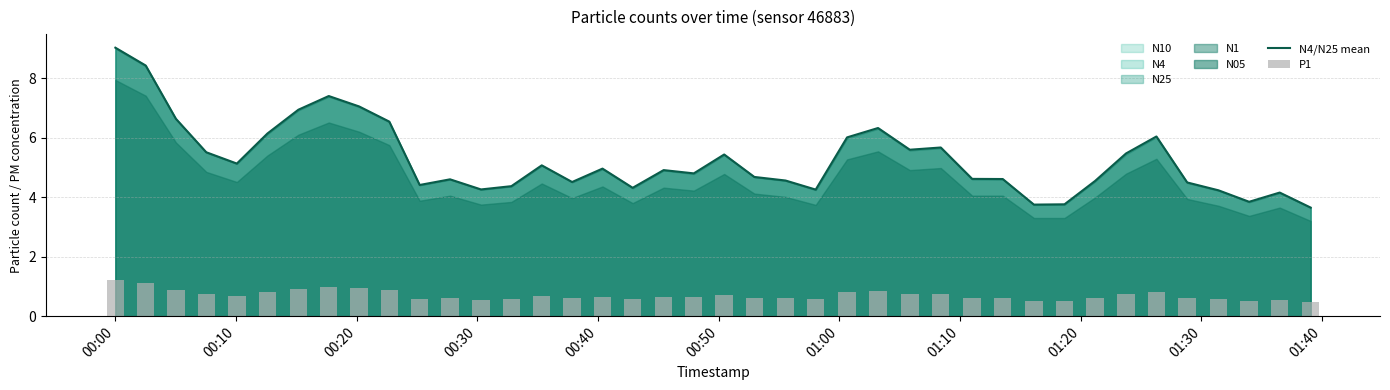

Rank the series by their maximum value, from lowest to highest.

P1, N4/N25 mean